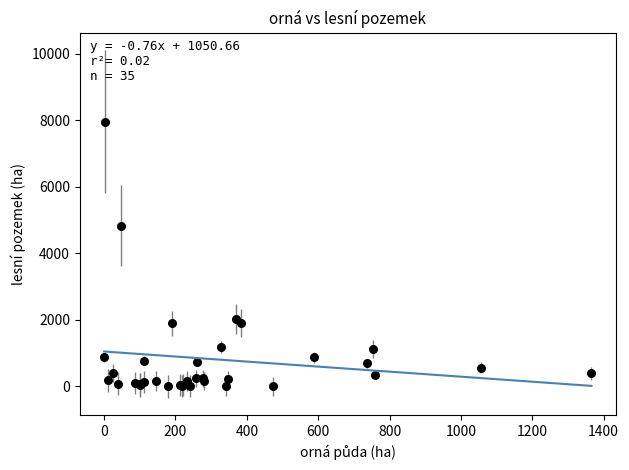

What Y value in the scatter plot is closest to 3983?

4831.7